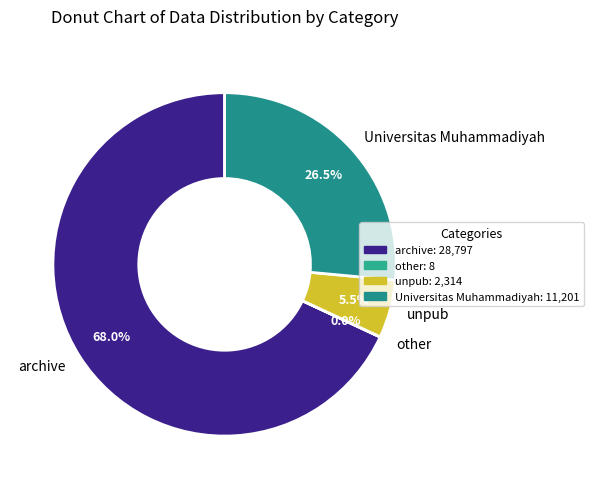

What is the ratio of the value at Universitas Muhammadiyah to the value at archive?

0.4